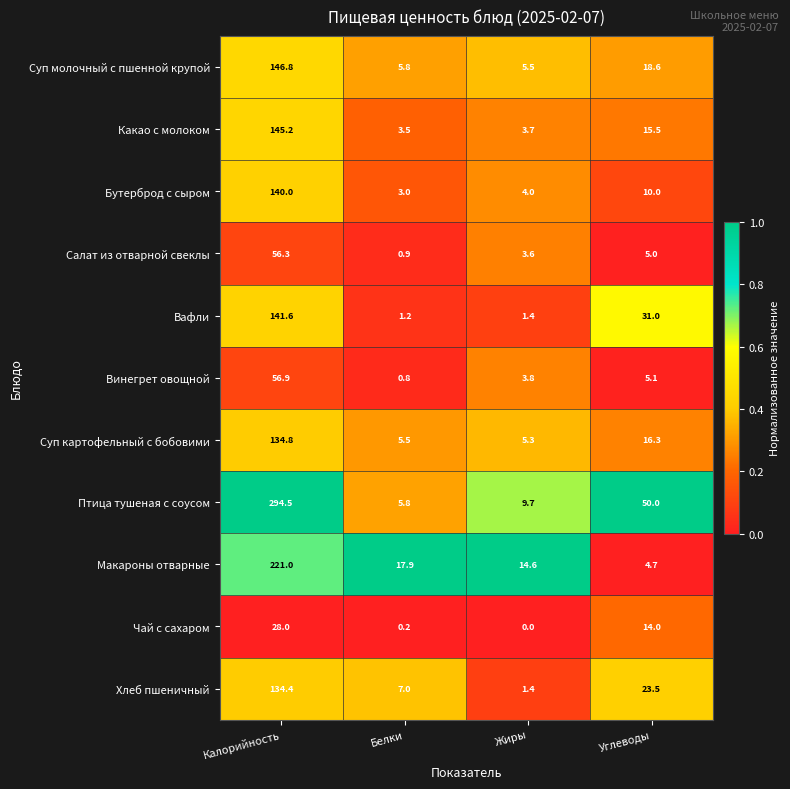

Read the Вафли value at Углеводы.

31.0